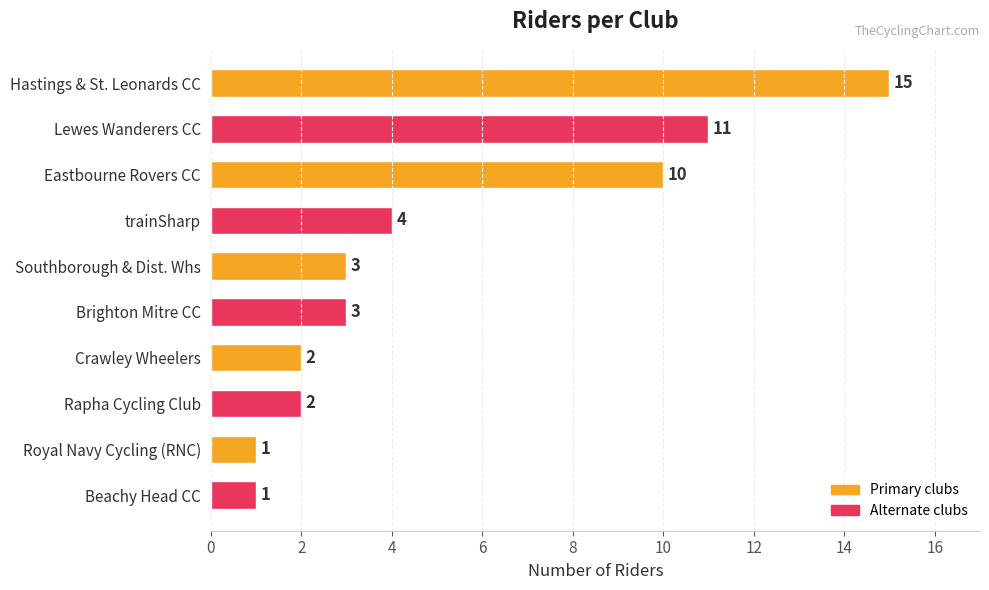

What position from the bottom is trainSharp?

7